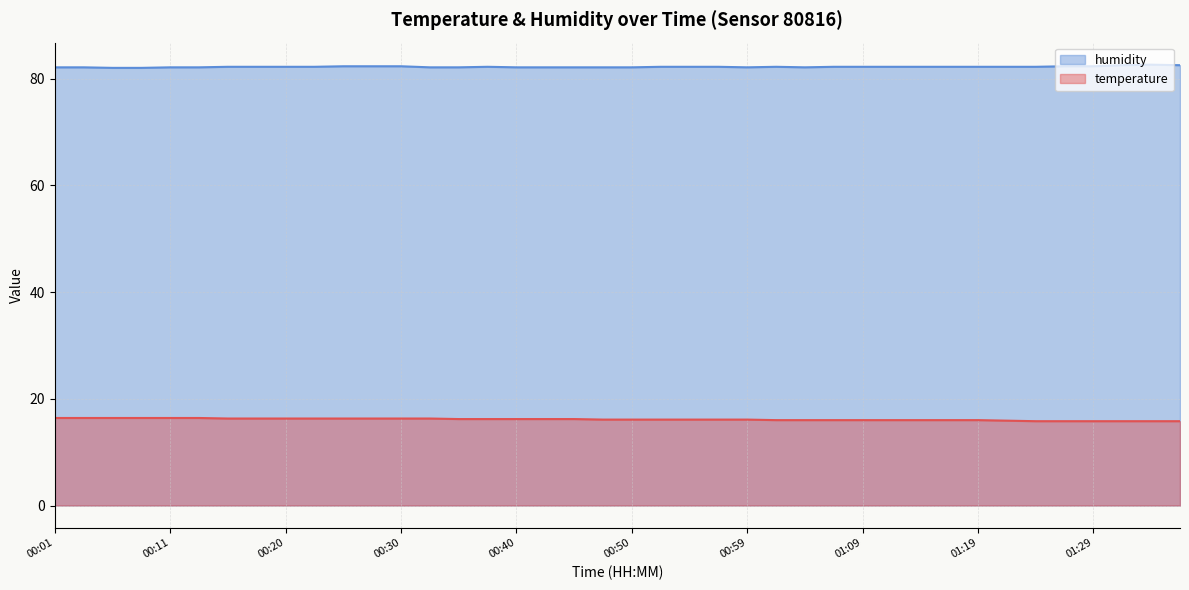

Does the chart display data point markers on the line(s)?

No